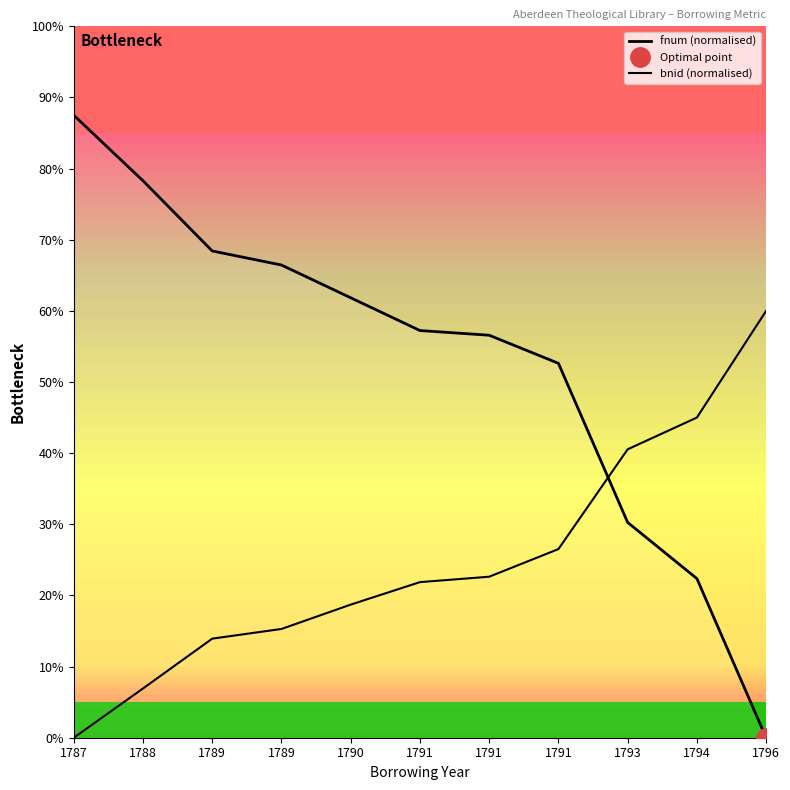

At which category is the sum across all series the highest?

1787